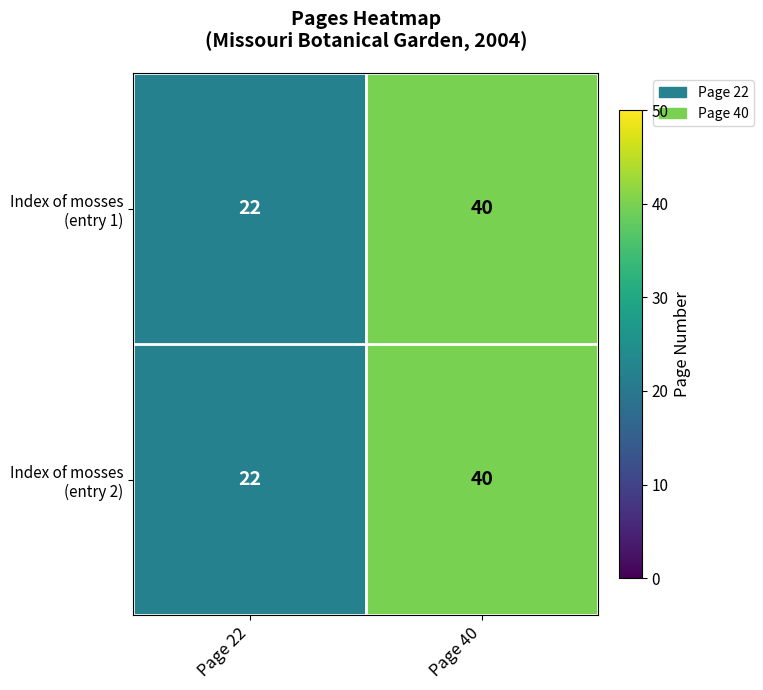

What is the total value across all series at Page 40?

80